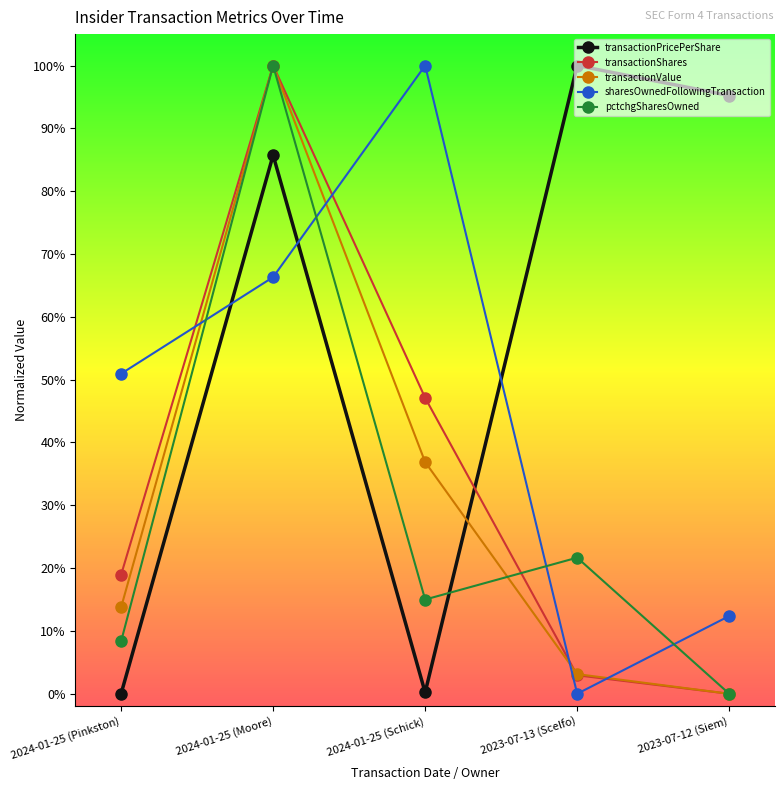

Between 2024-01-25 (Pinkston) and 2024-01-25 (Schick), which is larger?

2024-01-25 (Schick)